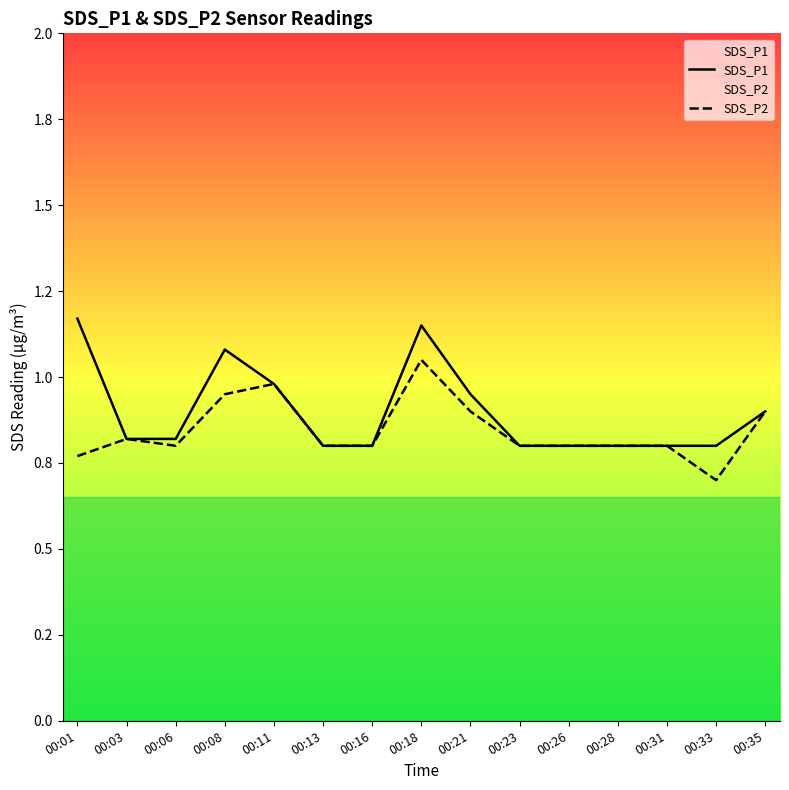

What is the value of the SDS_P1 point at the 5th from the left?

1.0